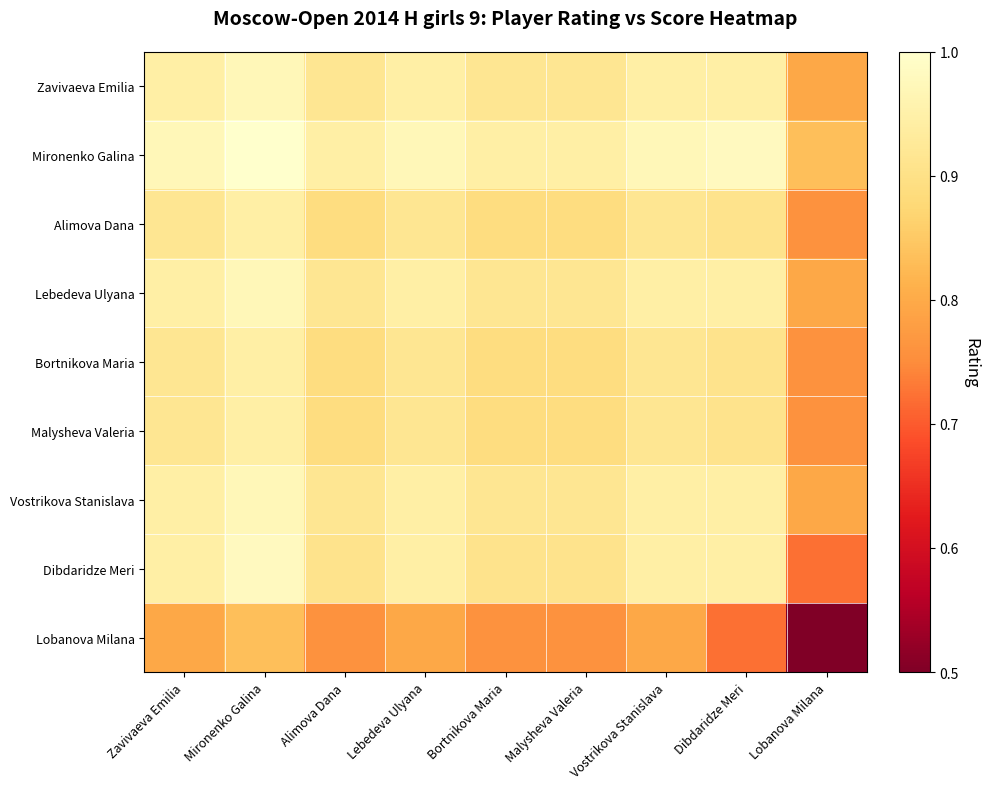

Reading right to left, extract all data points from this chart.

Zavivaeva Emilia: Lobanova Milana=0.8	Dibdaridze Meri=0.9	Vostrikova Stanislava=0.9	Malysheva Valeria=0.9	Bortnikova Maria=0.9	Lebedeva Ulyana=0.9	Alimova Dana=0.9	Mironenko Galina=1.0	Zavivaeva Emilia=0.9
Mironenko Galina: Lobanova Milana=0.8	Dibdaridze Meri=1.0	Vostrikova Stanislava=1.0	Malysheva Valeria=0.9	Bortnikova Maria=0.9	Lebedeva Ulyana=1.0	Alimova Dana=0.9	Mironenko Galina=1.0	Zavivaeva Emilia=1.0
Alimova Dana: Lobanova Milana=0.8	Dibdaridze Meri=0.9	Vostrikova Stanislava=0.9	Malysheva Valeria=0.9	Bortnikova Maria=0.9	Lebedeva Ulyana=0.9	Alimova Dana=0.9	Mironenko Galina=0.9	Zavivaeva Emilia=0.9
Lebedeva Ulyana: Lobanova Milana=0.8	Dibdaridze Meri=0.9	Vostrikova Stanislava=0.9	Malysheva Valeria=0.9	Bortnikova Maria=0.9	Lebedeva Ulyana=0.9	Alimova Dana=0.9	Mironenko Galina=1.0	Zavivaeva Emilia=0.9
Bortnikova Maria: Lobanova Milana=0.8	Dibdaridze Meri=0.9	Vostrikova Stanislava=0.9	Malysheva Valeria=0.9	Bortnikova Maria=0.9	Lebedeva Ulyana=0.9	Alimova Dana=0.9	Mironenko Galina=0.9	Zavivaeva Emilia=0.9
Malysheva Valeria: Lobanova Milana=0.8	Dibdaridze Meri=0.9	Vostrikova Stanislava=0.9	Malysheva Valeria=0.9	Bortnikova Maria=0.9	Lebedeva Ulyana=0.9	Alimova Dana=0.9	Mironenko Galina=0.9	Zavivaeva Emilia=0.9
Vostrikova Stanislava: Lobanova Milana=0.8	Dibdaridze Meri=0.9	Vostrikova Stanislava=0.9	Malysheva Valeria=0.9	Bortnikova Maria=0.9	Lebedeva Ulyana=0.9	Alimova Dana=0.9	Mironenko Galina=1.0	Zavivaeva Emilia=0.9
Dibdaridze Meri: Lobanova Milana=0.7	Dibdaridze Meri=0.9	Vostrikova Stanislava=0.9	Malysheva Valeria=0.9	Bortnikova Maria=0.9	Lebedeva Ulyana=0.9	Alimova Dana=0.9	Mironenko Galina=1.0	Zavivaeva Emilia=0.9
Lobanova Milana: Lobanova Milana=0.5	Dibdaridze Meri=0.7	Vostrikova Stanislava=0.8	Malysheva Valeria=0.8	Bortnikova Maria=0.8	Lebedeva Ulyana=0.8	Alimova Dana=0.8	Mironenko Galina=0.8	Zavivaeva Emilia=0.8